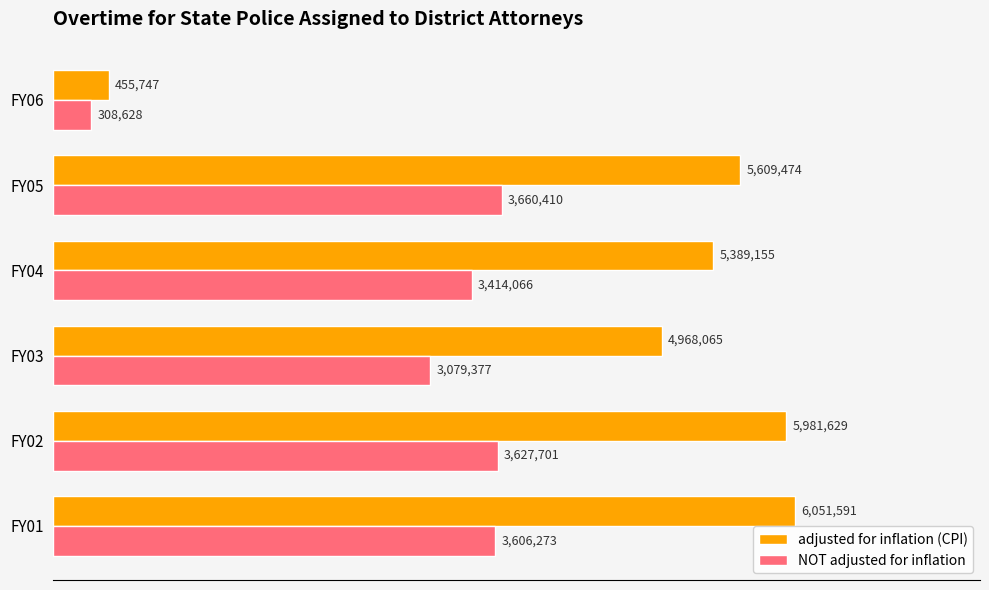

What are all the series names shown in the legend?

adjusted for inflation (CPI), NOT adjusted for inflation